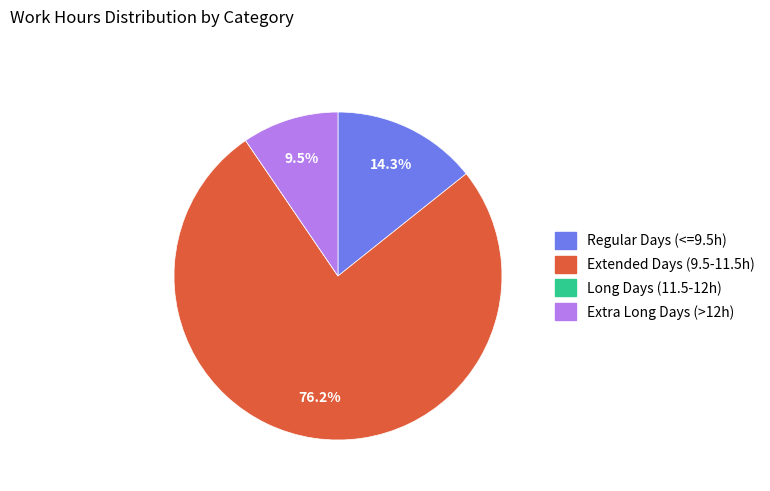

Does any single category account for the majority?

Yes